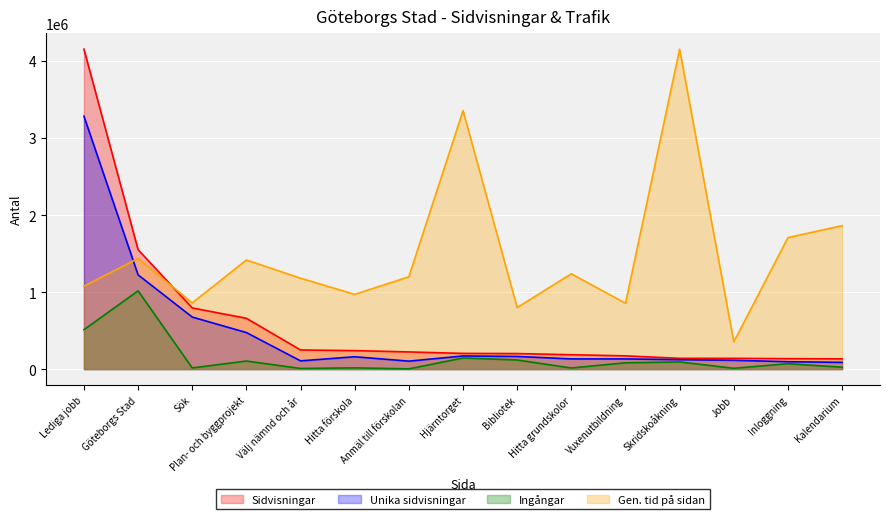

True or false: Ingångar and Sidvisningar intersect in this chart.

False